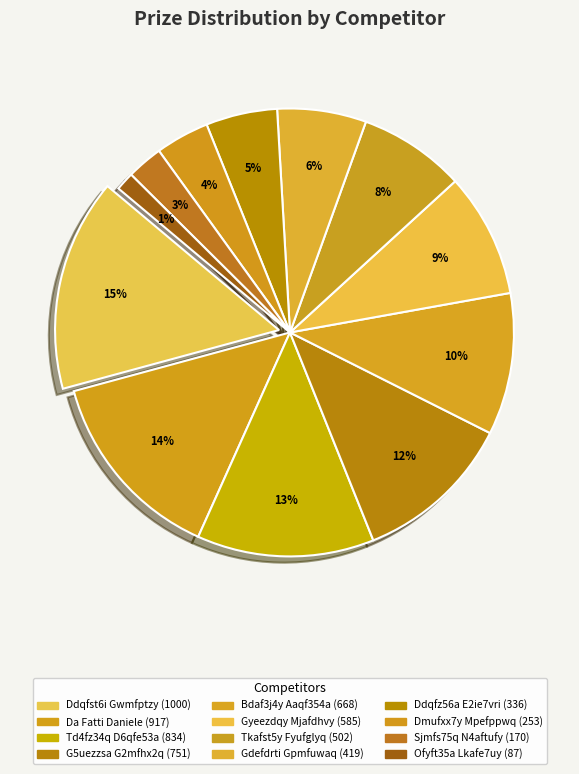

Combined, do Ddqfst6i Gwmfptzy and Ddqfz56a E2ie7vri account for over 50%?

No